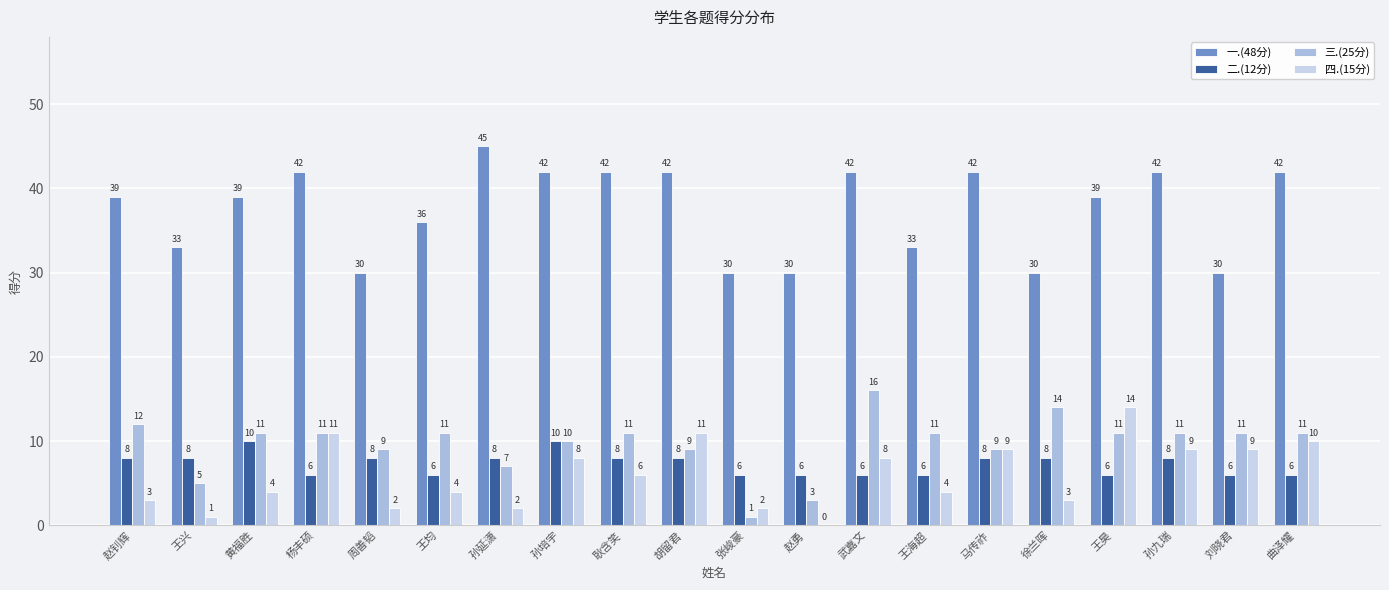

The 三.(25分) series shows 17 at 耿含笑. True or false?

False